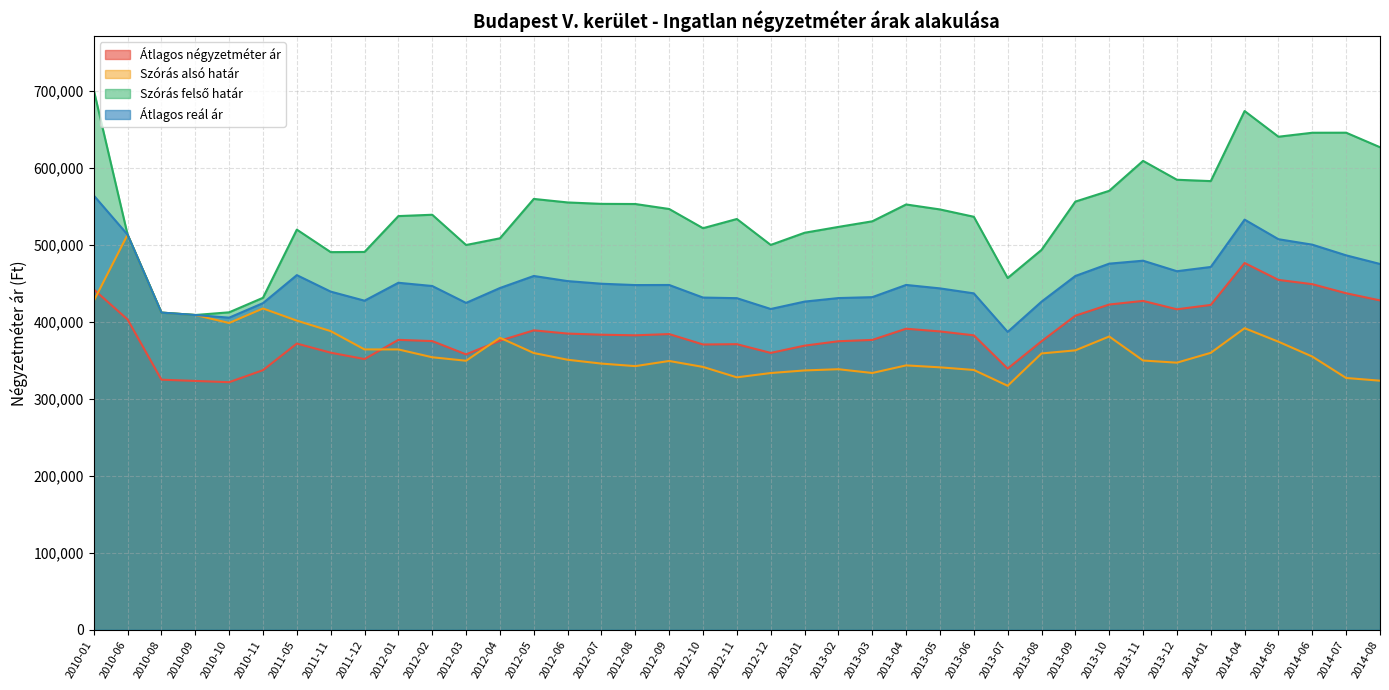

Where is the first local maximum for Átlagos reál ár?

2011-05